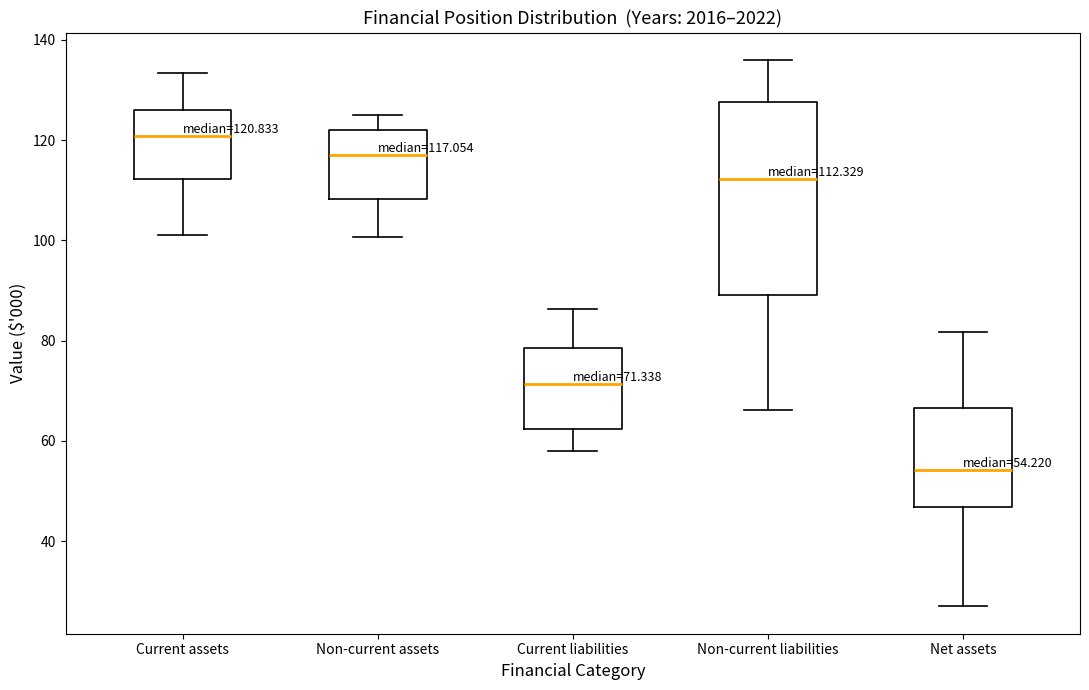

Which box has the highest median line?

Current assets